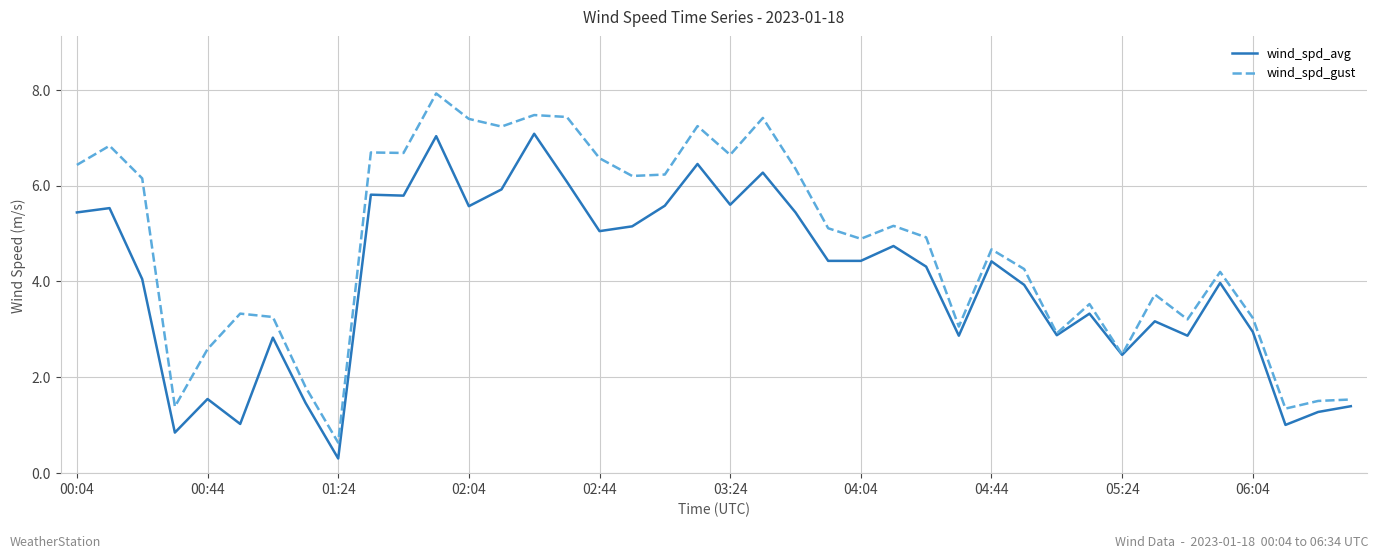

Which series has the largest total across all categories?

wind_spd_gust